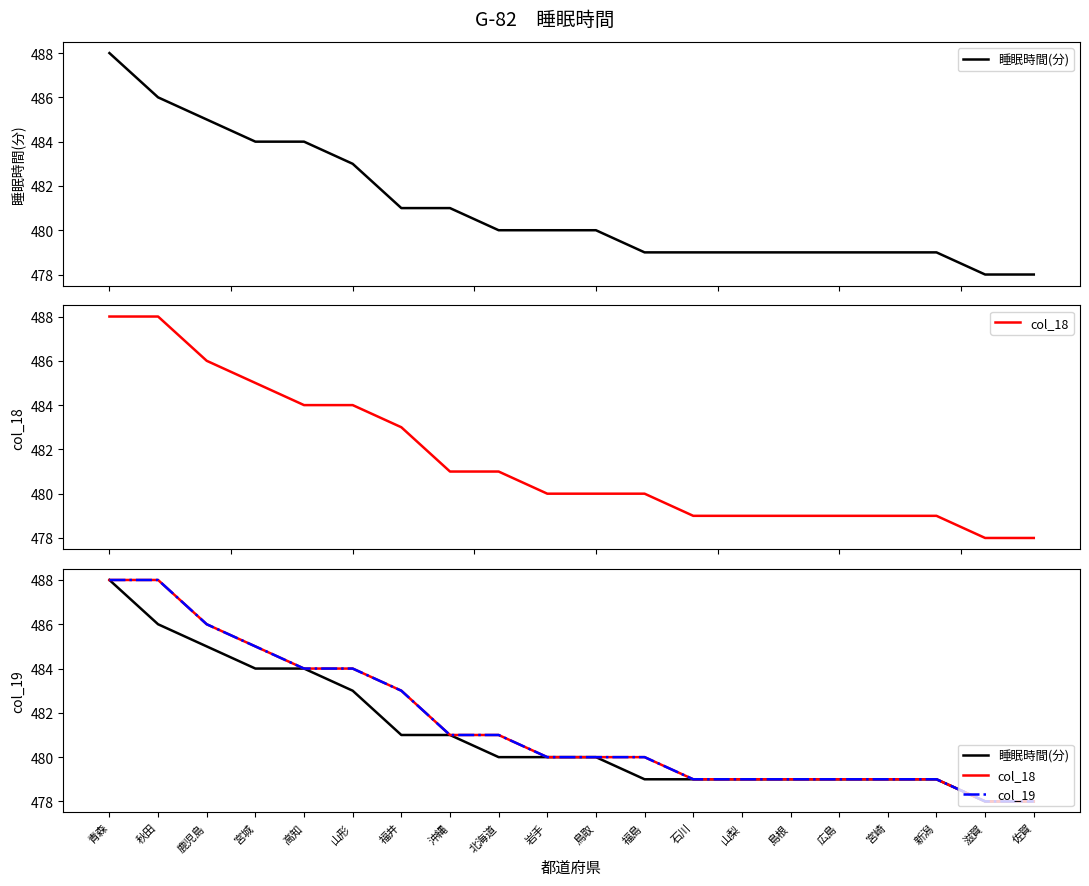

True or false: col_19 and col_18 intersect in this chart.

False